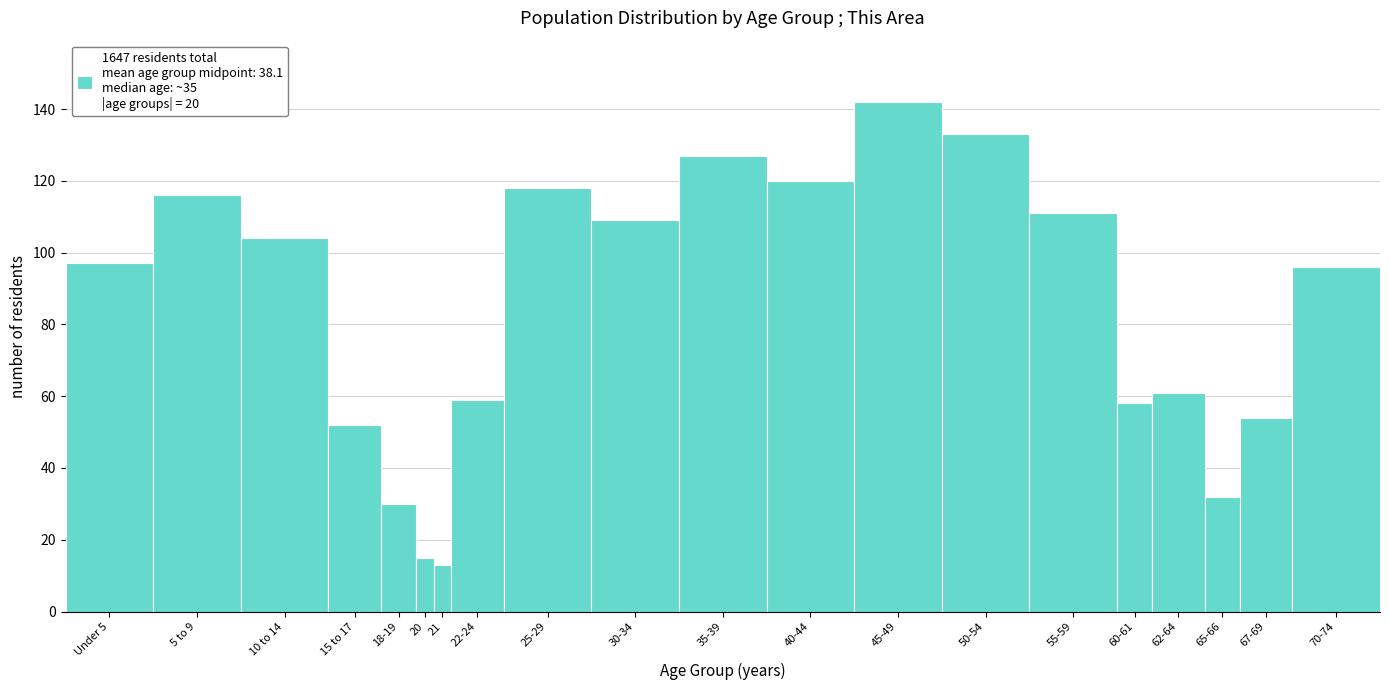

Reading left to right, extract all data points from this chart.

97	116	104	52	30	15	13	59	118	109	127	120	142	133	111	58	61	32	54	96